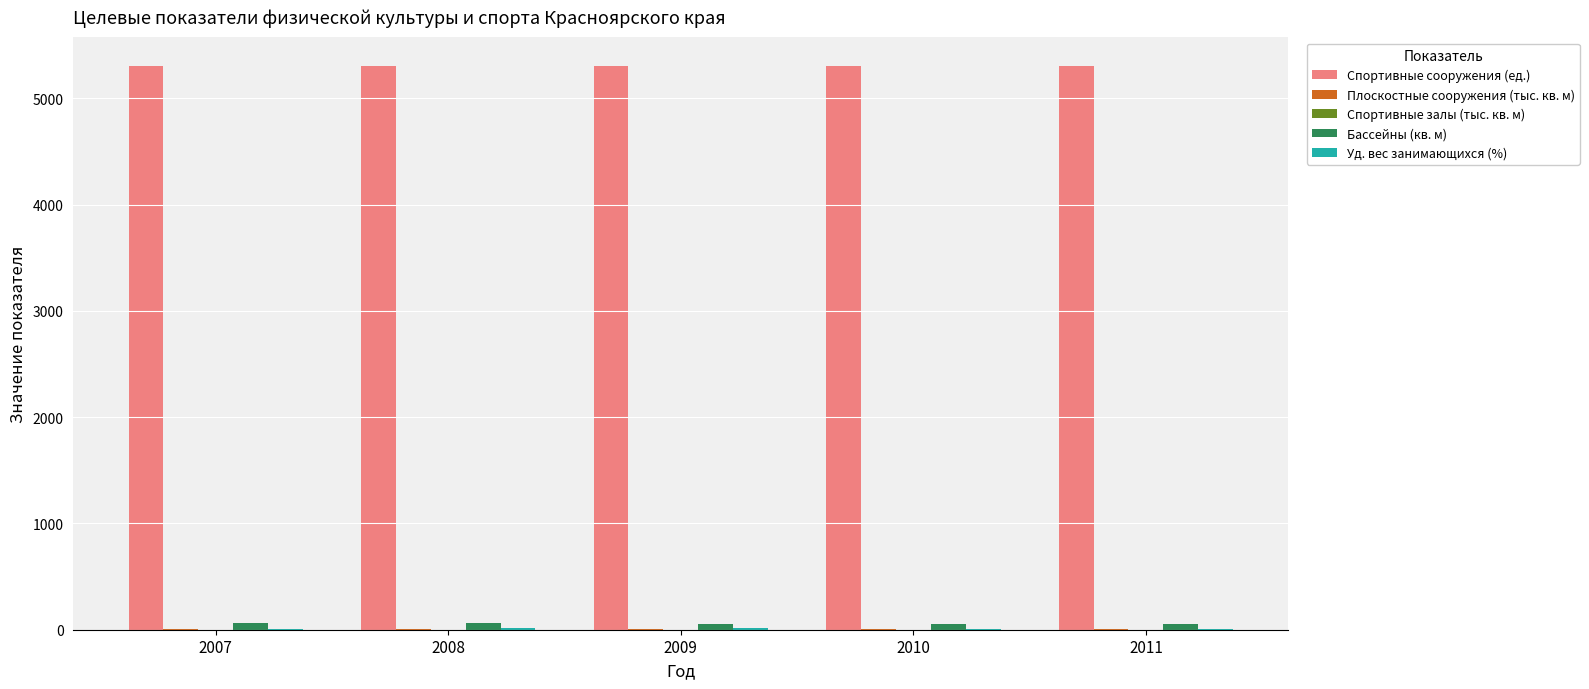

What is the sum of all Спортивные сооружения (ед.) values?

26542.0